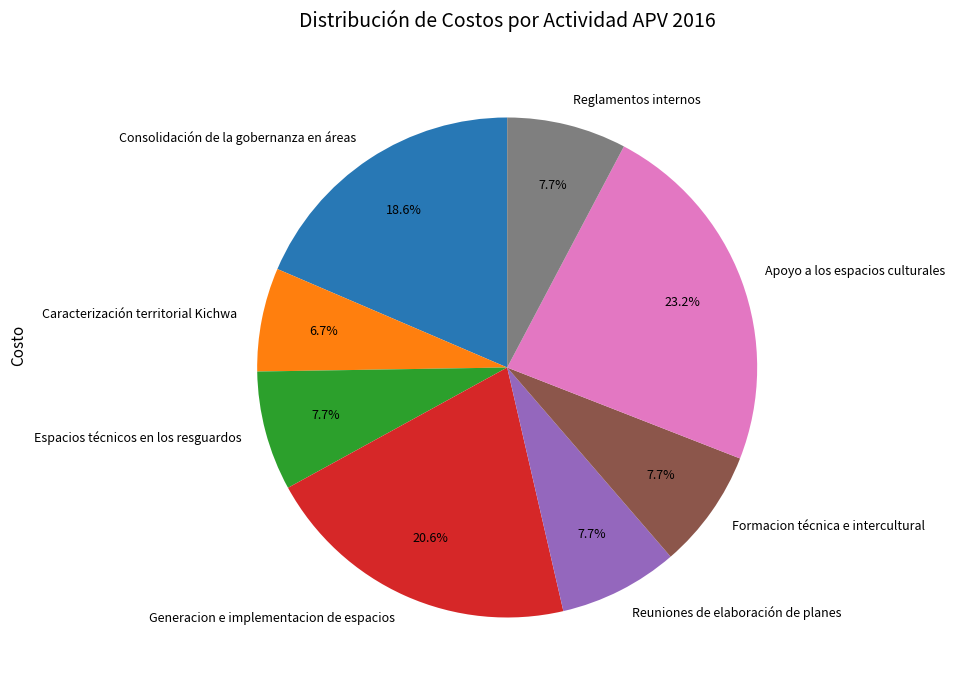

Does Espacios técnicos en los resguardos account for over 50% of the chart?

No